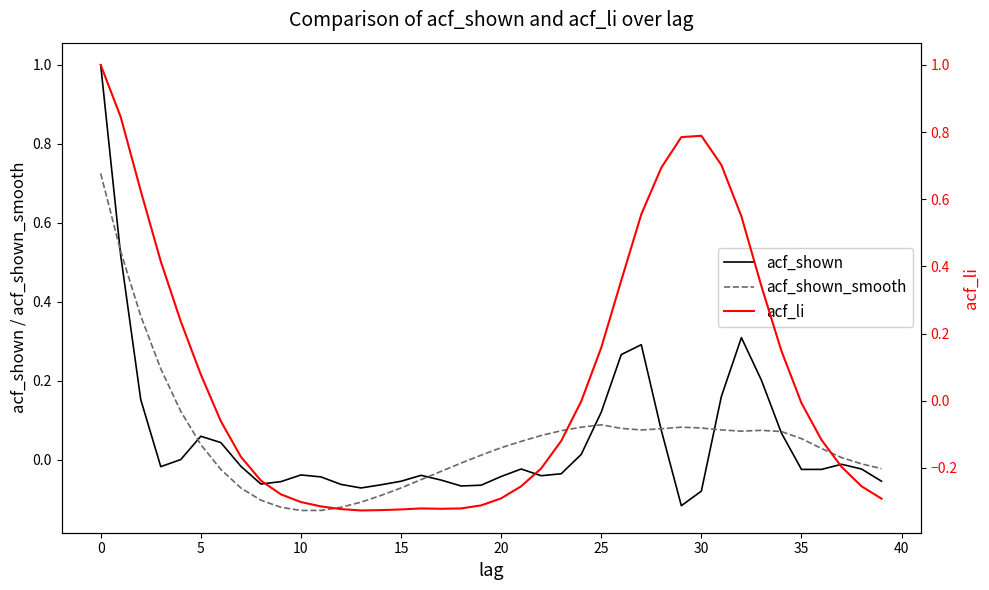

The value of acf_shown at 0 is 1.7. True or false?

False